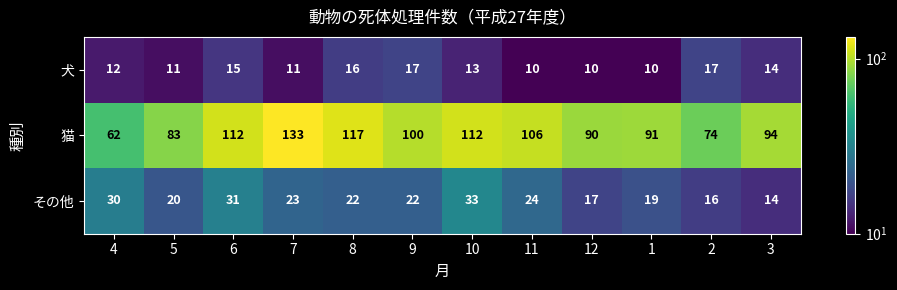

What is the maximum value shown in the chart?

133